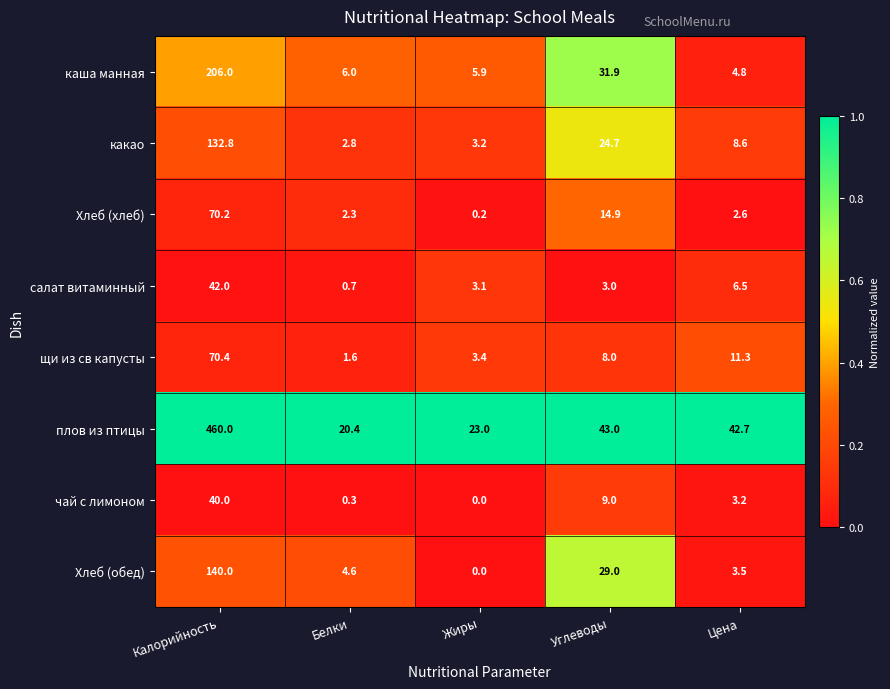

At Цена, list the series in order from smallest to largest.

Хлеб (хлеб), чай с лимоном, Хлеб (обед), каша манная, салат витаминный, какао, щи из св капусты, плов из птицы